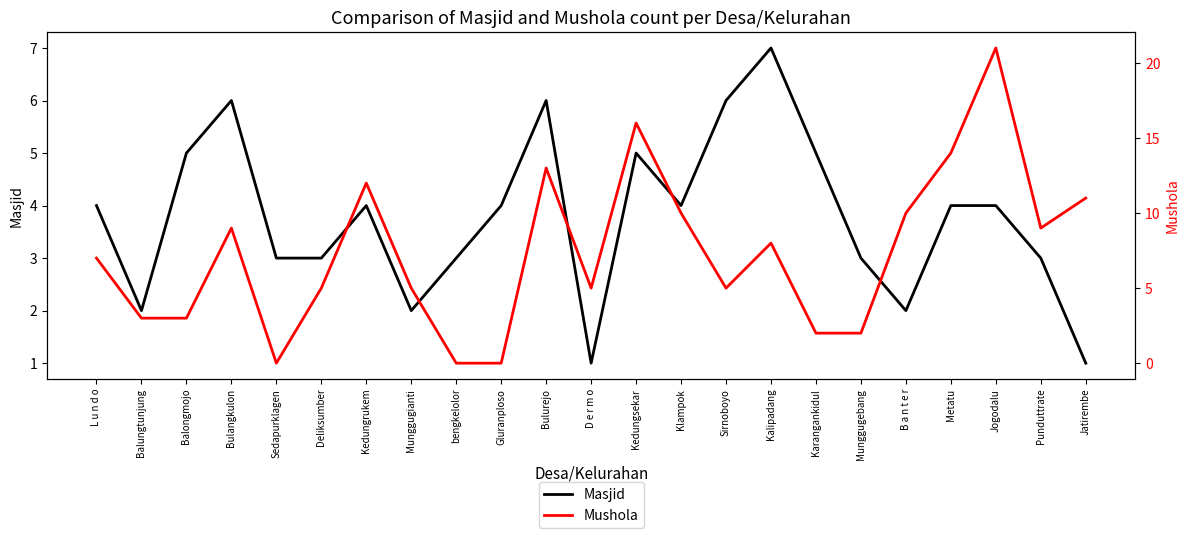

Reading right to left, extract all data points from this chart.

Masjid: Jatirembe=1	Punduttrate=3	Jogodalu=4	Metatu=4	B a n t e r=2	Munggugebang=3	Karangankidul=5	Kalipadang=7	Sirnoboyo=6	Klampok=4	Kedungsekar=5	D e r m o=1	Bulurejo=6	Gluranploso=4	bengkelolor=3	Munggugianti=2	Kedungrukem=4	Deliksumber=3	Sedapurklagen=3	Bulangkulon=6	Balongmojo=5	Balungtunjung=2	L u n d o=4
Mushola: Jatirembe=11	Punduttrate=9	Jogodalu=21	Metatu=14	B a n t e r=10	Munggugebang=2	Karangankidul=2	Kalipadang=8	Sirnoboyo=5	Klampok=10	Kedungsekar=16	D e r m o=5	Bulurejo=13	Gluranploso=0	bengkelolor=0	Munggugianti=5	Kedungrukem=12	Deliksumber=5	Sedapurklagen=0	Bulangkulon=9	Balongmojo=3	Balungtunjung=3	L u n d o=7